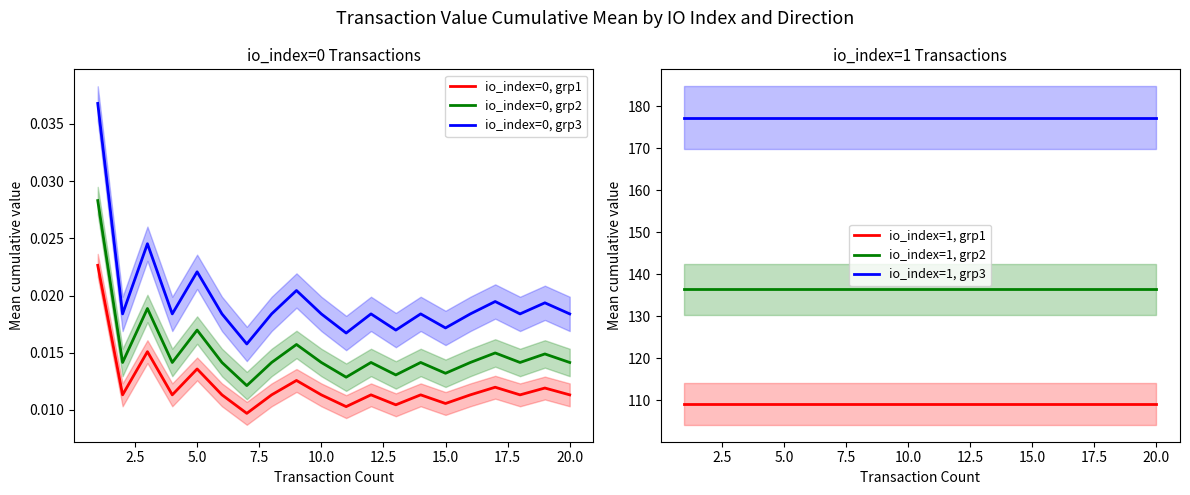

True or false: io_index=0, grp3 and io_index=0, grp1 cross at least once.

False